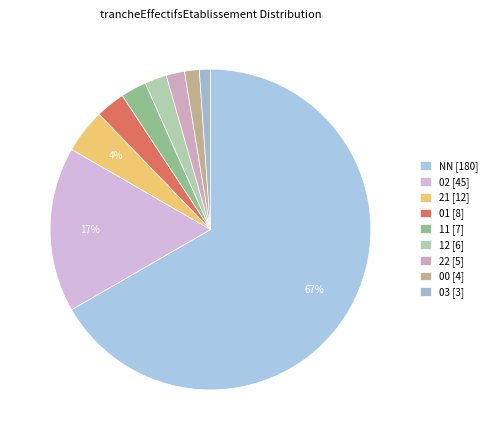

Which category has the smallest portion of the pie?

03